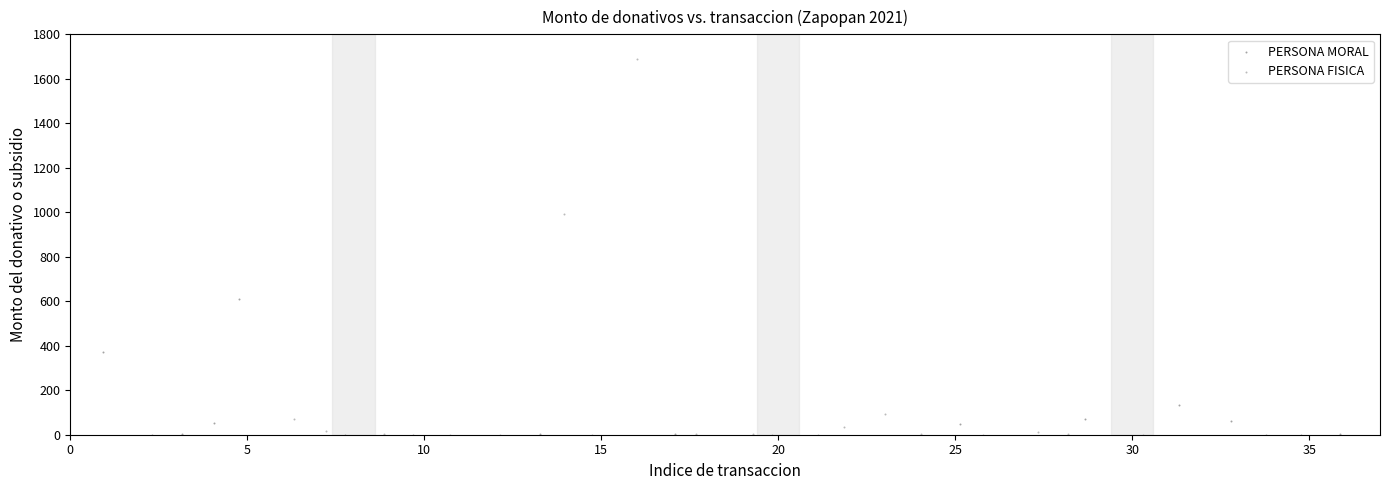

Which series has the widest spread of Y values?

PERSONA FISICA